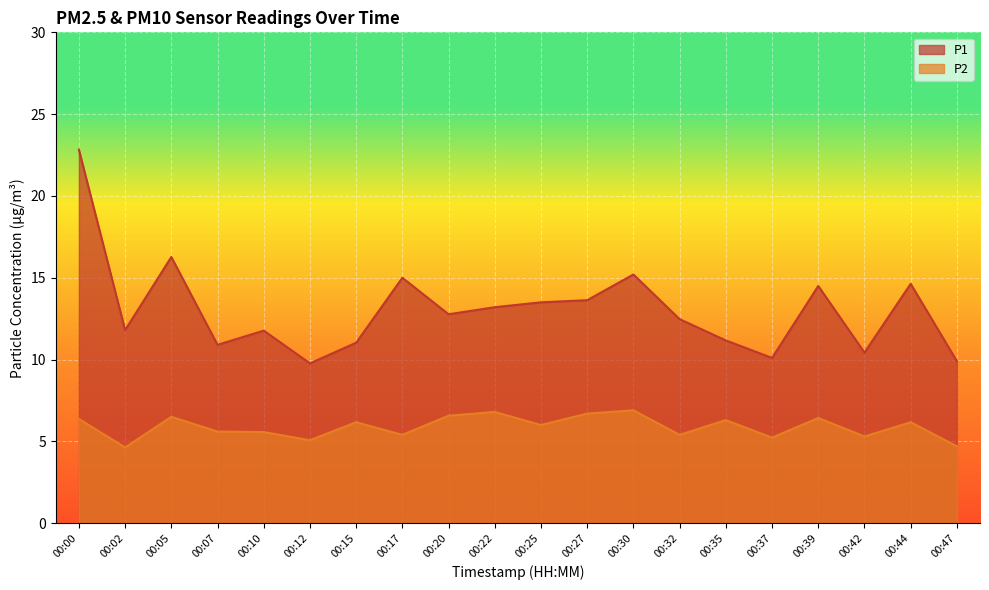

Which series changed the most between 00:17 and 00:42?

P1